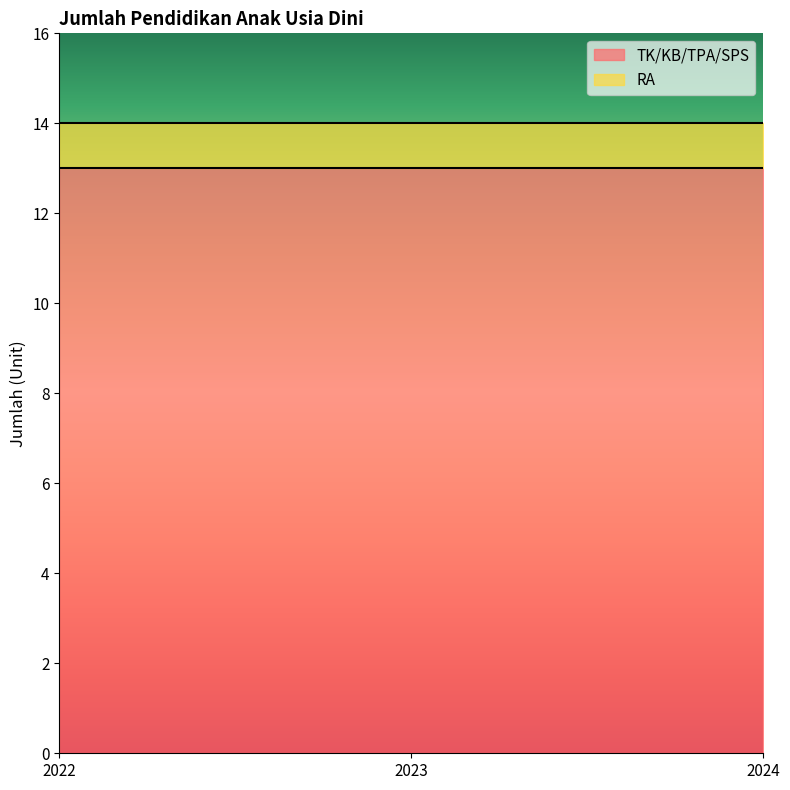

What is the minimum value shown in the chart?

1